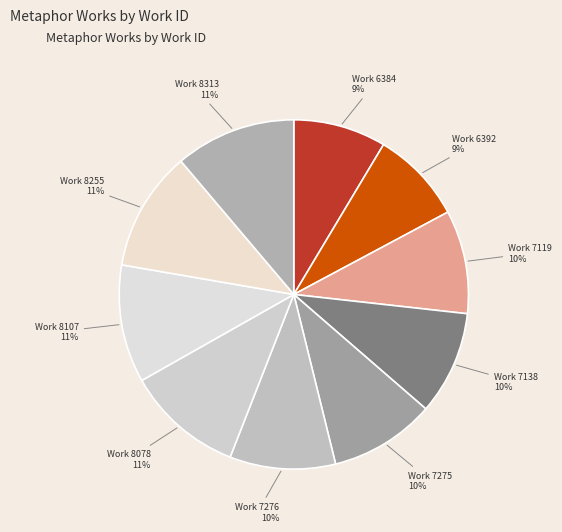

How many segments does this pie chart have?

10